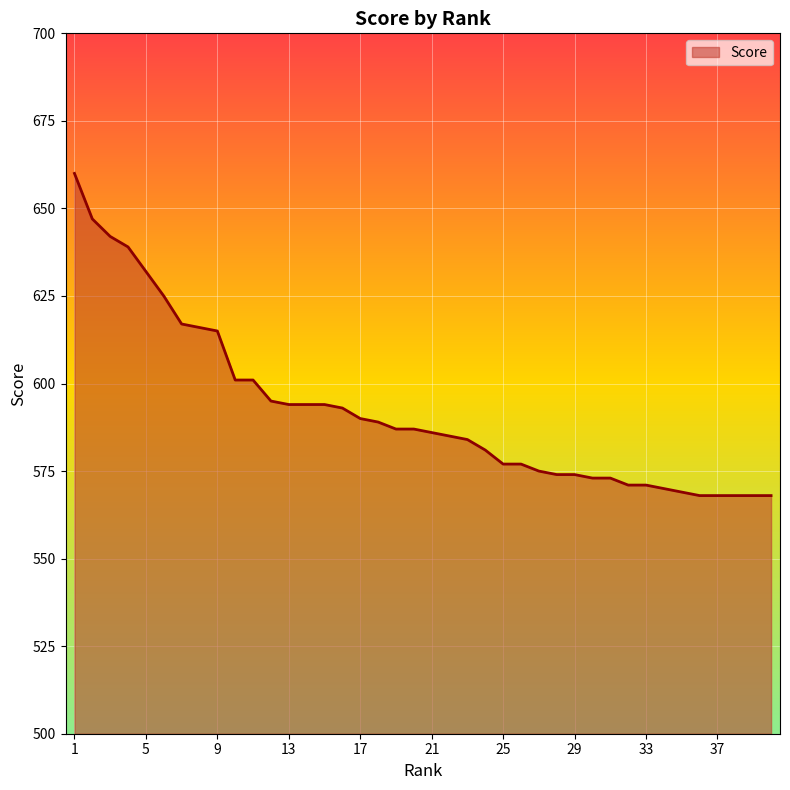

What is the maximum value shown in the chart?

660